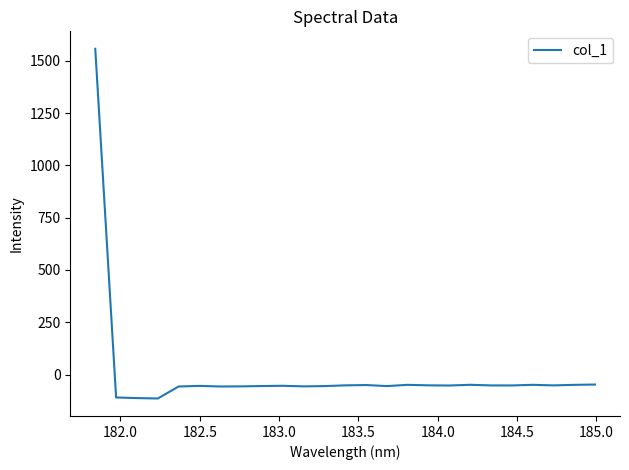

Count the number of values greater than -52.

9